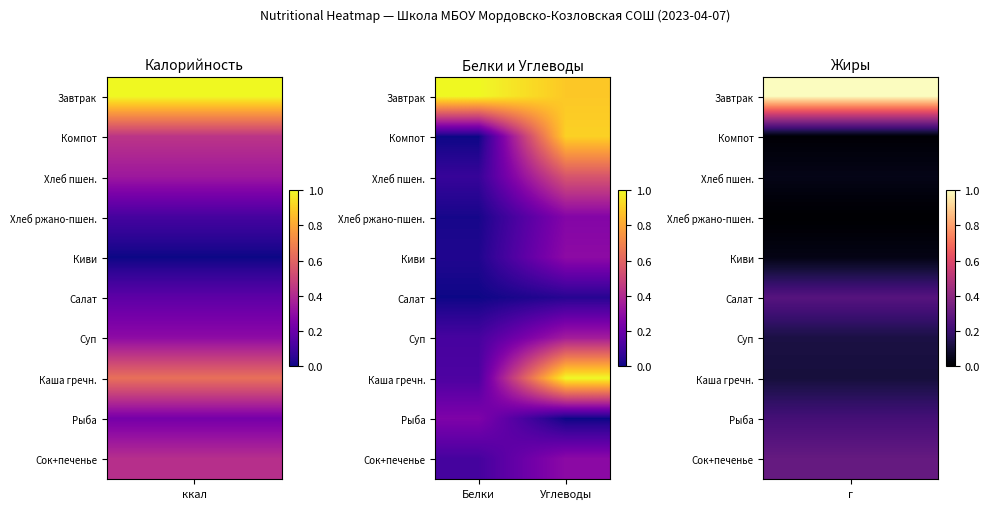

Which category has the highest value across all series?

Белки